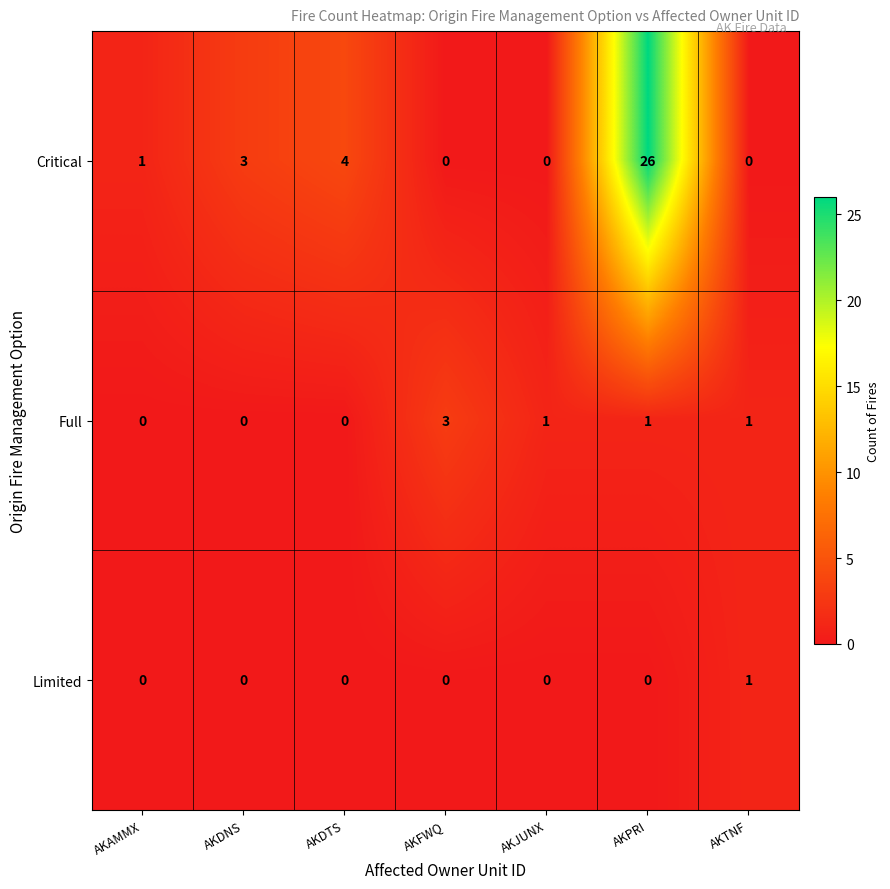

Rank the series by their average value, from lowest to highest.

Limited, Full, Critical